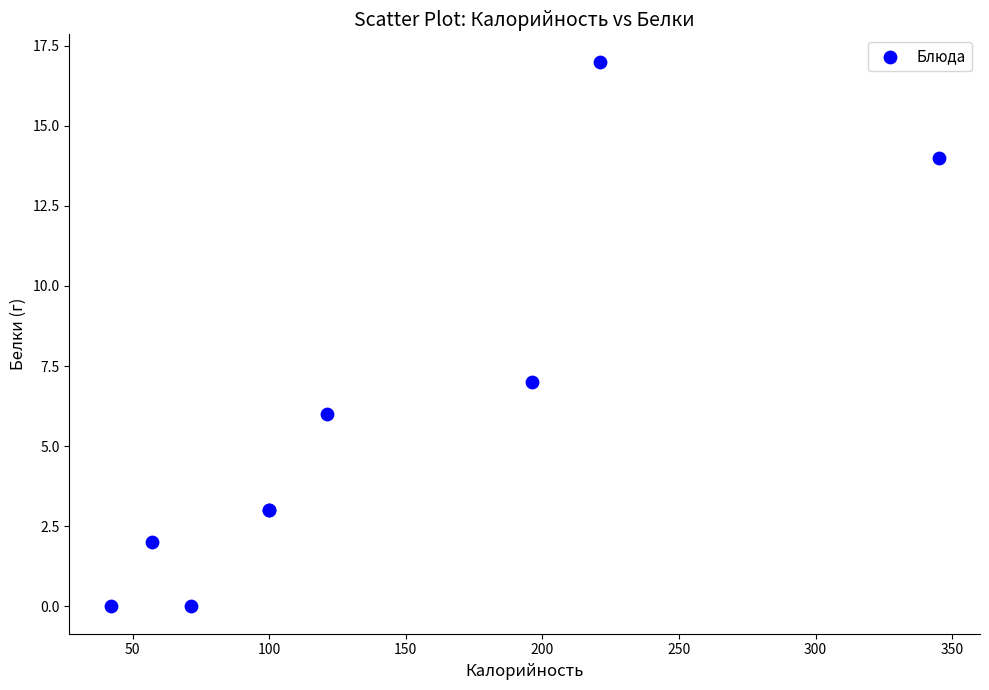

What Y value in the scatter plot is closest to 8?

7